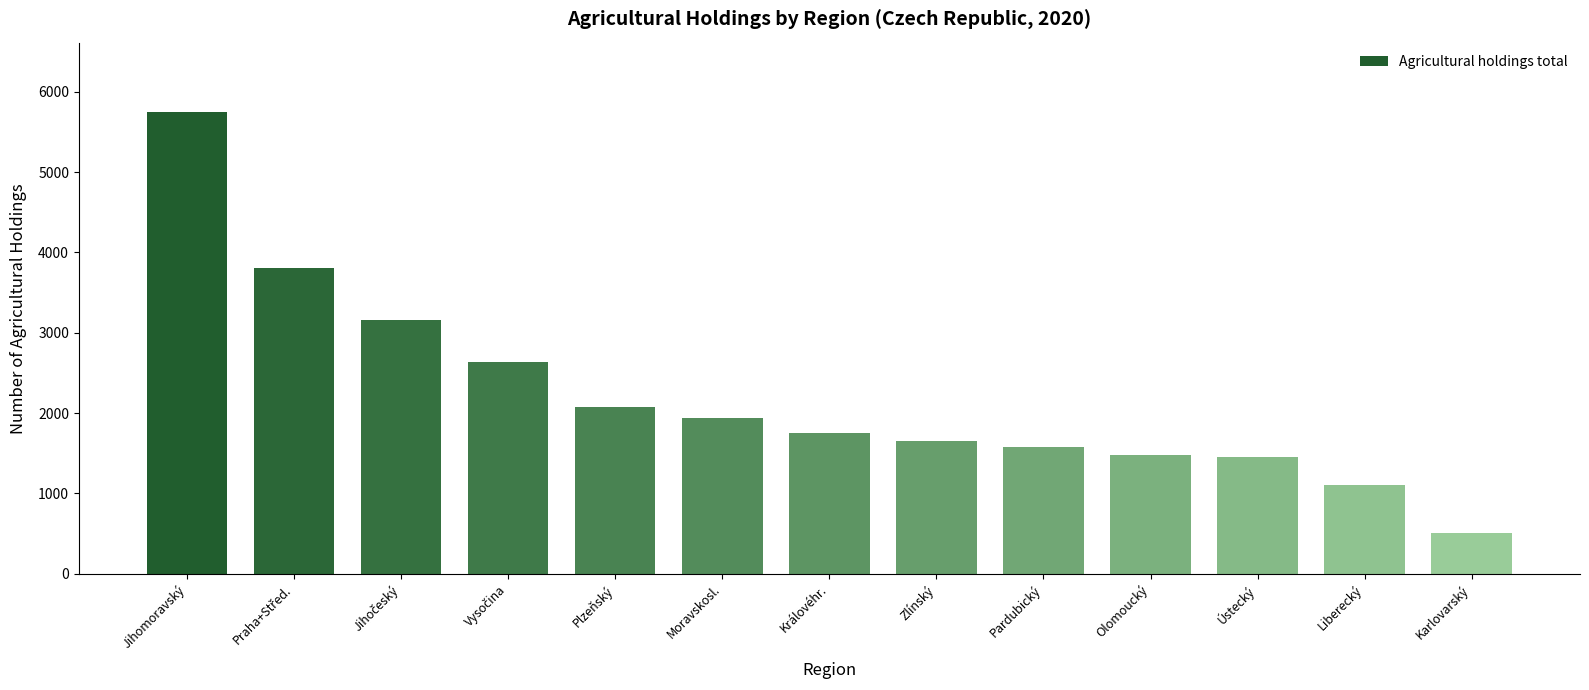

Reading right to left, list all the values displayed in this chart.

506	1103	1449	1481	1578	1657	1758	1940	2079	2639	3158	3811	5750